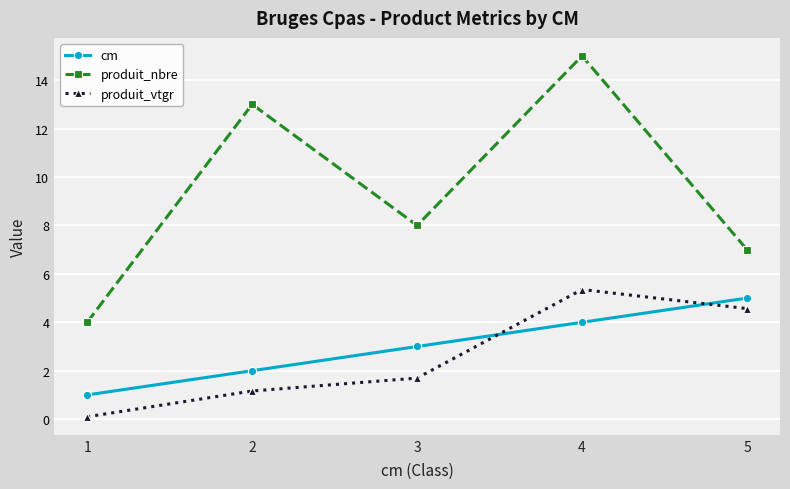

True or false: produit_vtgr and produit_nbre cross at least once.

False